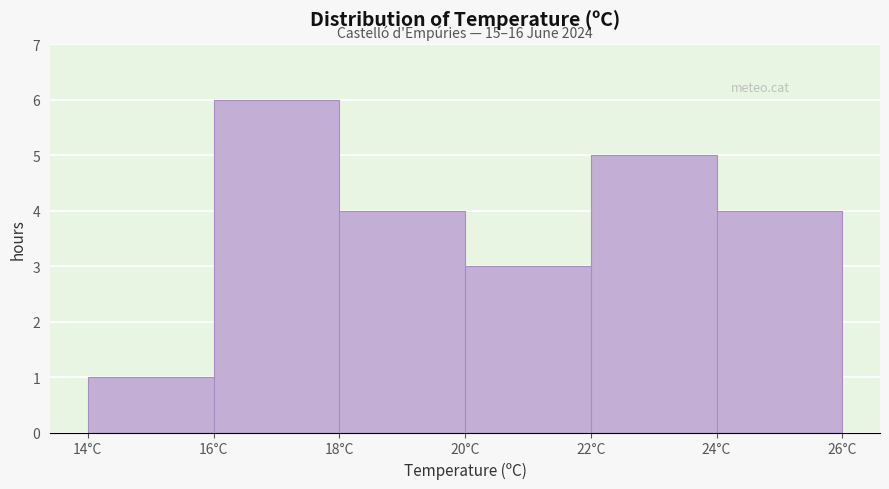

Which range on the x-axis has the tallest bar?

16 to 18